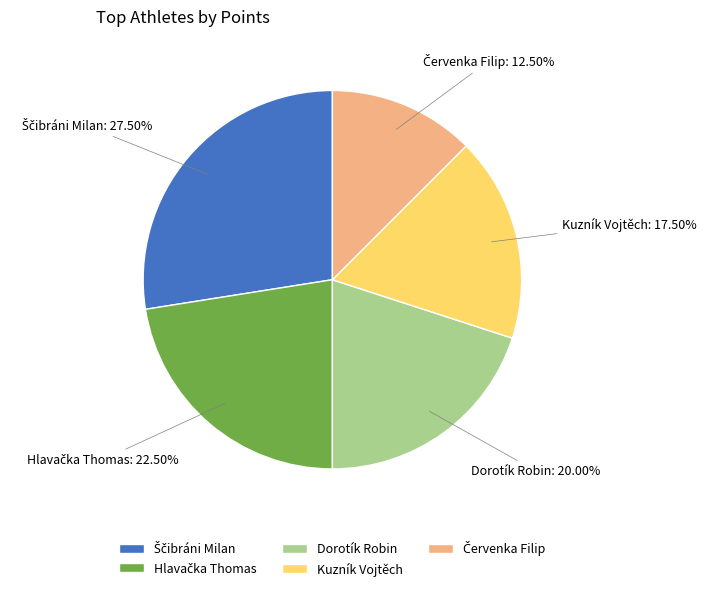

Is there a majority slice in this chart?

No